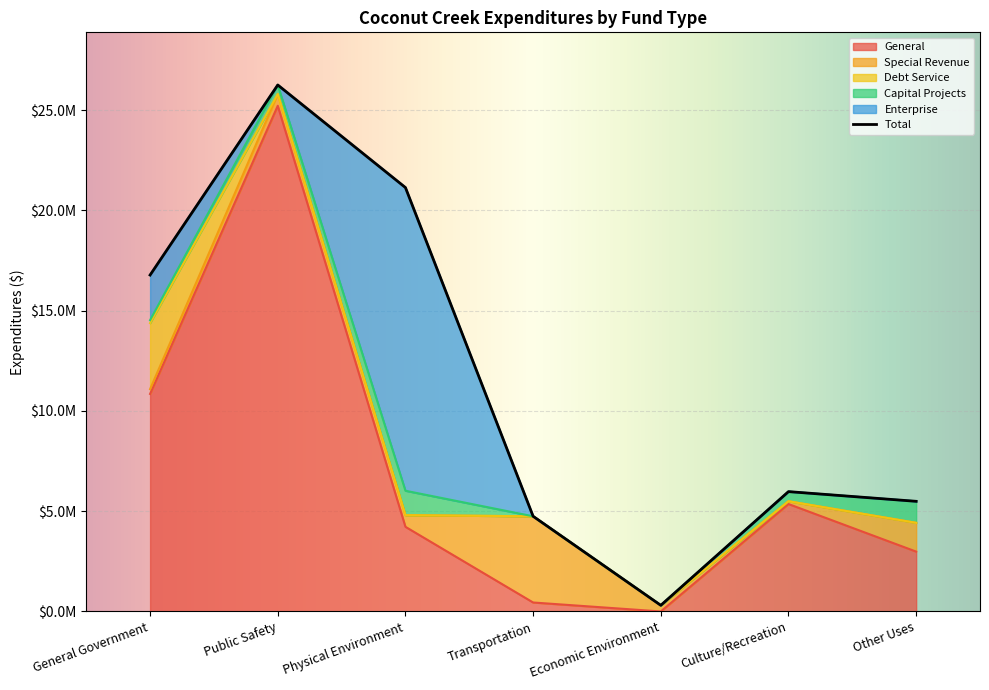

At which category does Enterprise reach its first local valley?

Public Safety